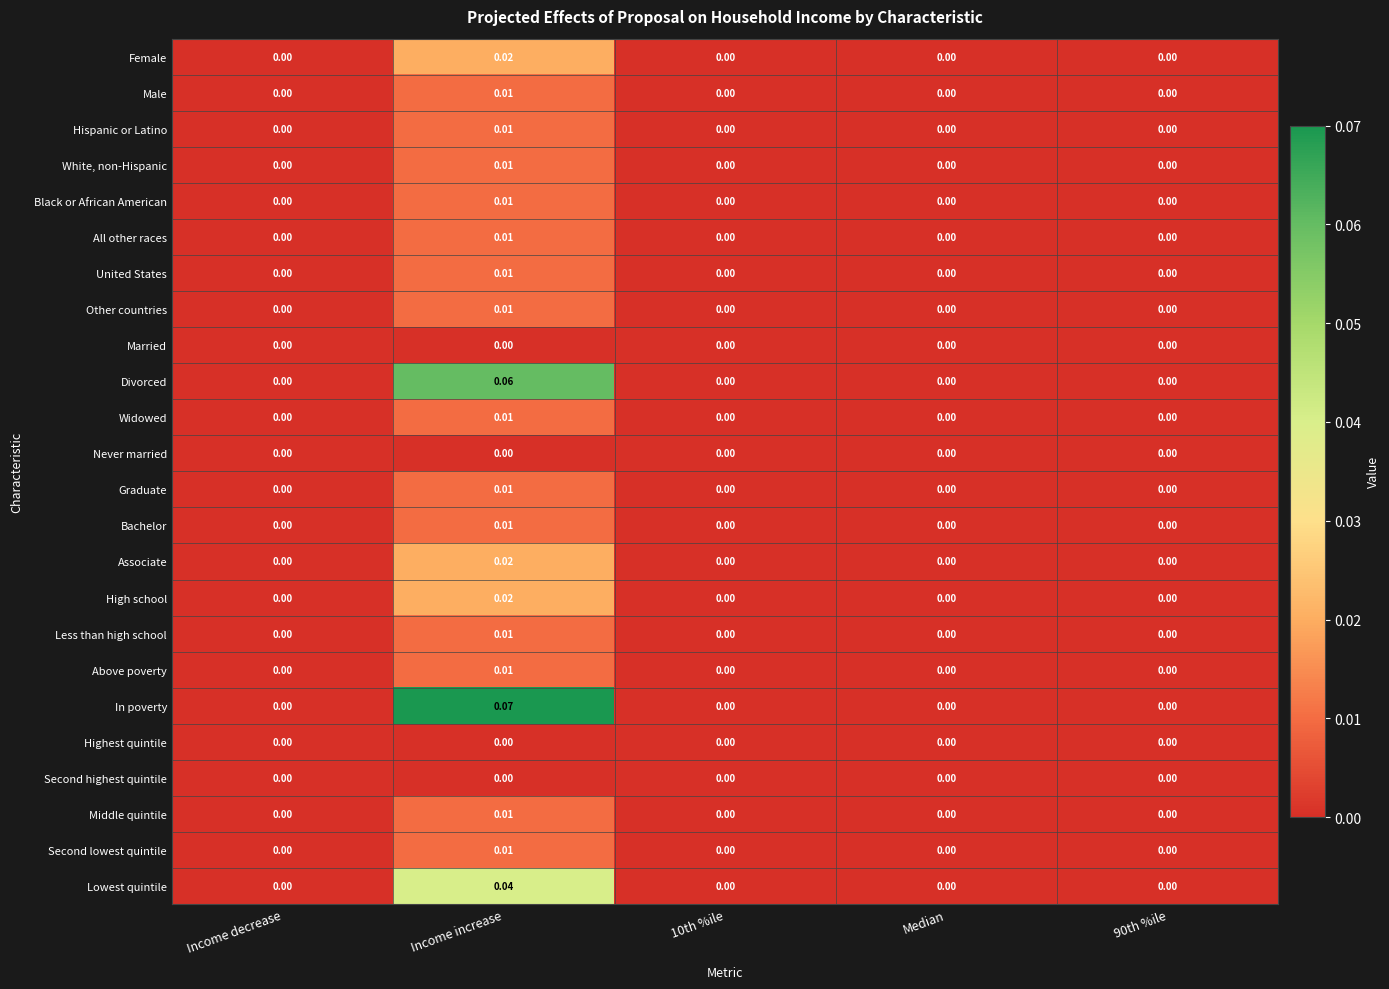

Which series has the widest spread of values?

In poverty